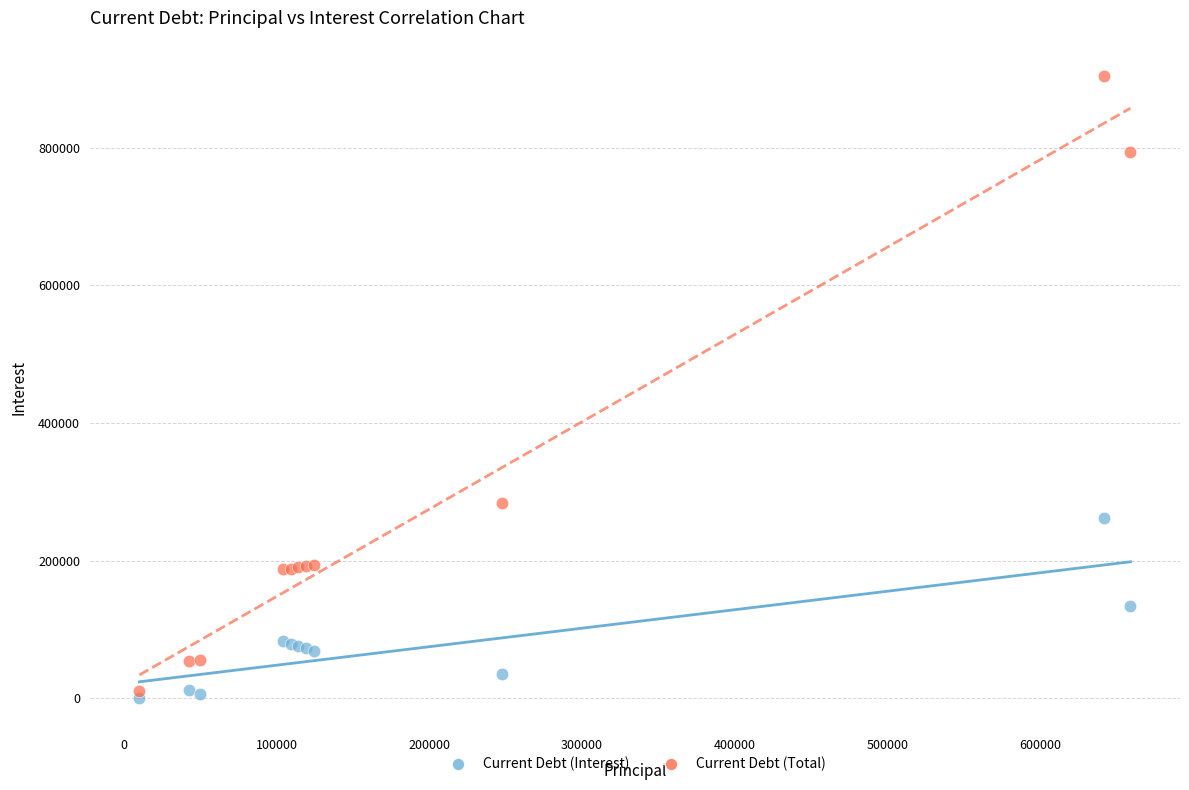

Across all series, what Y value is closest to 452371?

283057